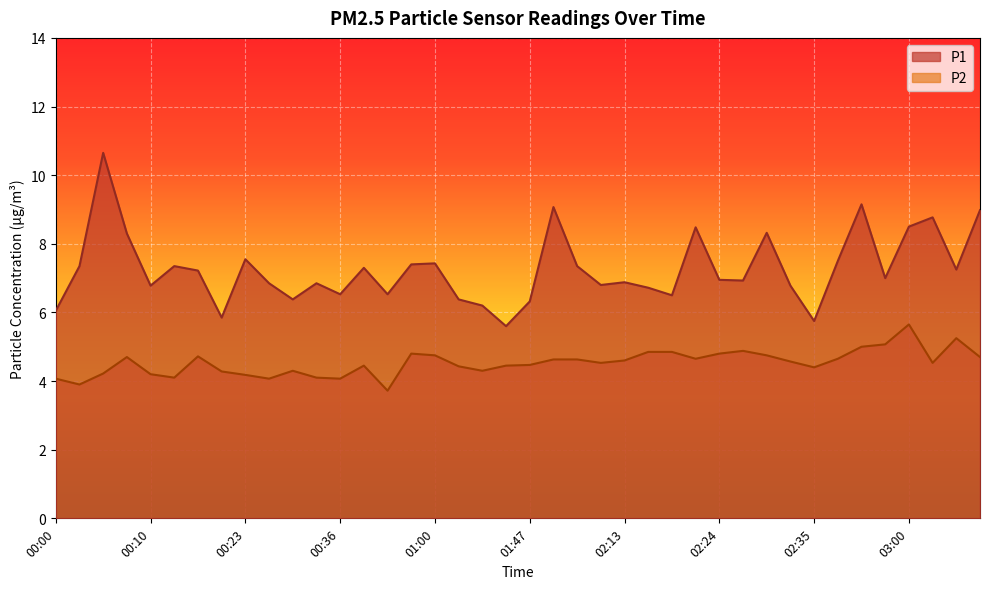

What is the difference between the highest and lowest values at 02:10?

2.3